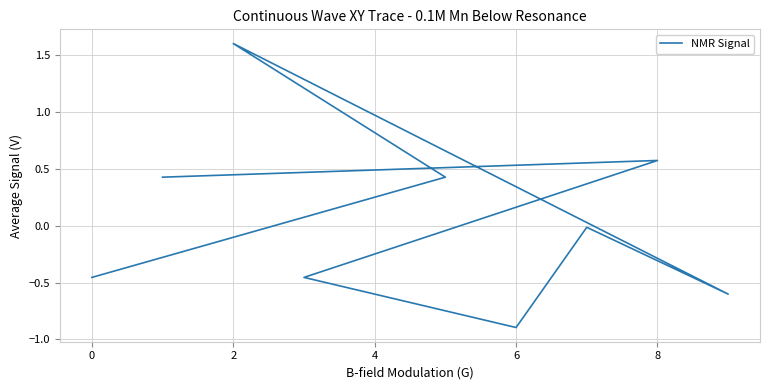

How many positive values are there?

4